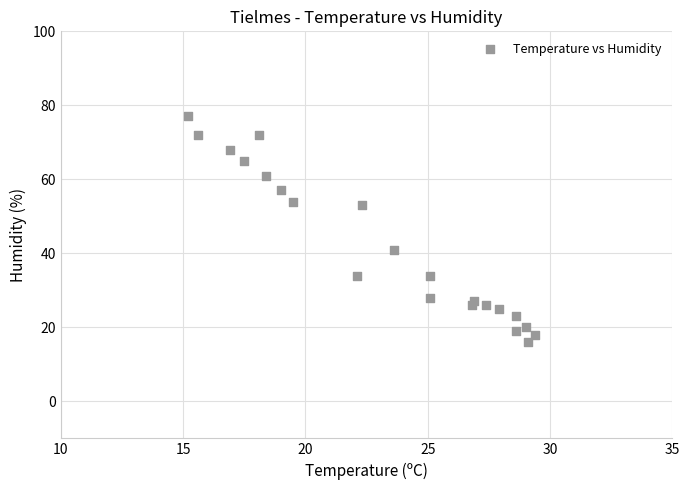

What Y value in the scatter plot is closest to 46?

41